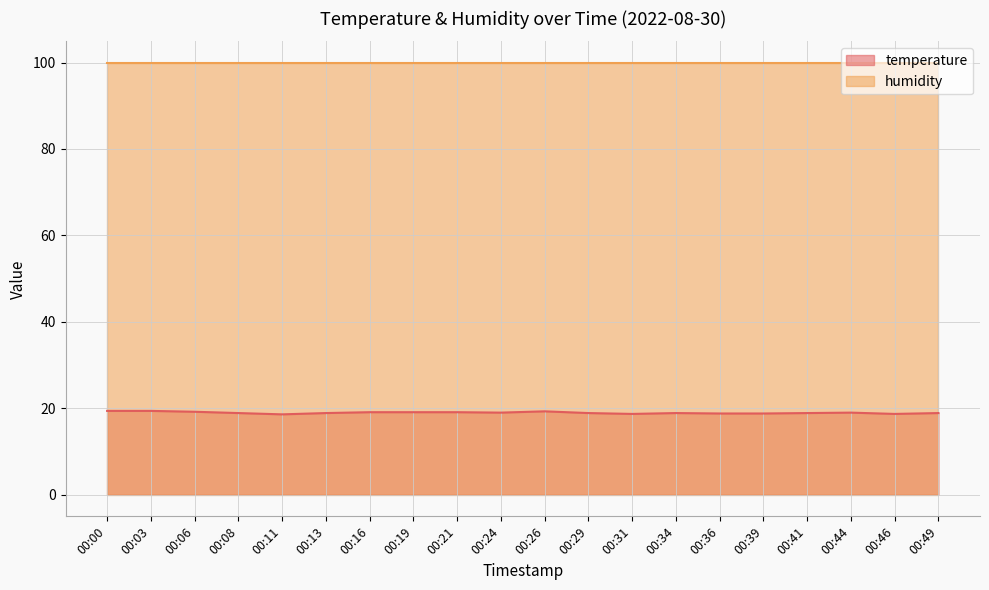

Which category has the highest value across all series?

00:00